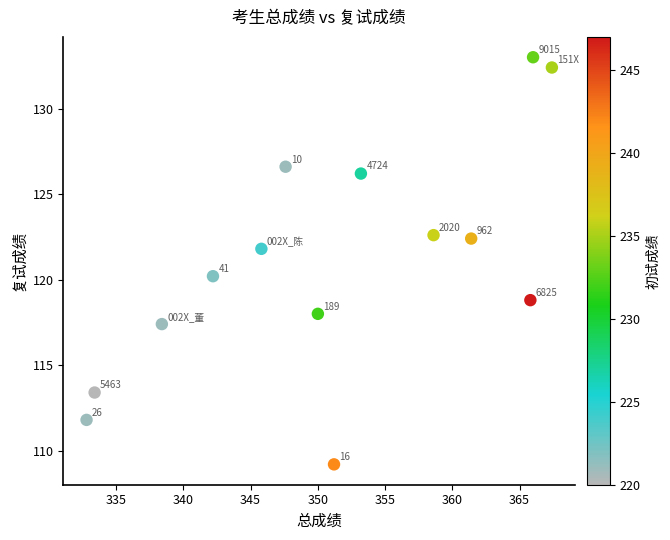

What is the range of X values (max minus min)?

34.6